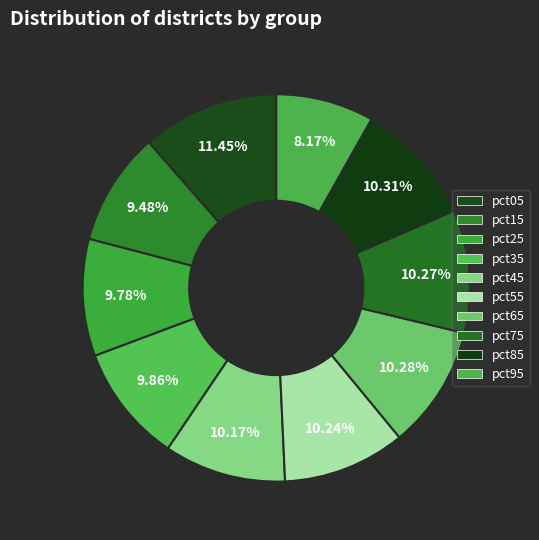

What is the smallest slice in the pie chart?

pct95